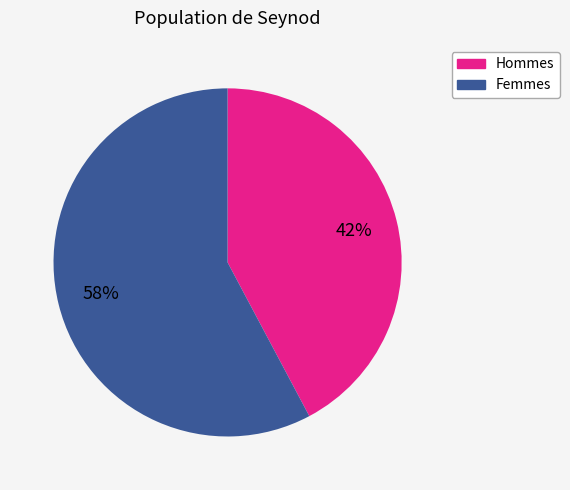

To the nearest percent, what is the average slice percentage?

50%